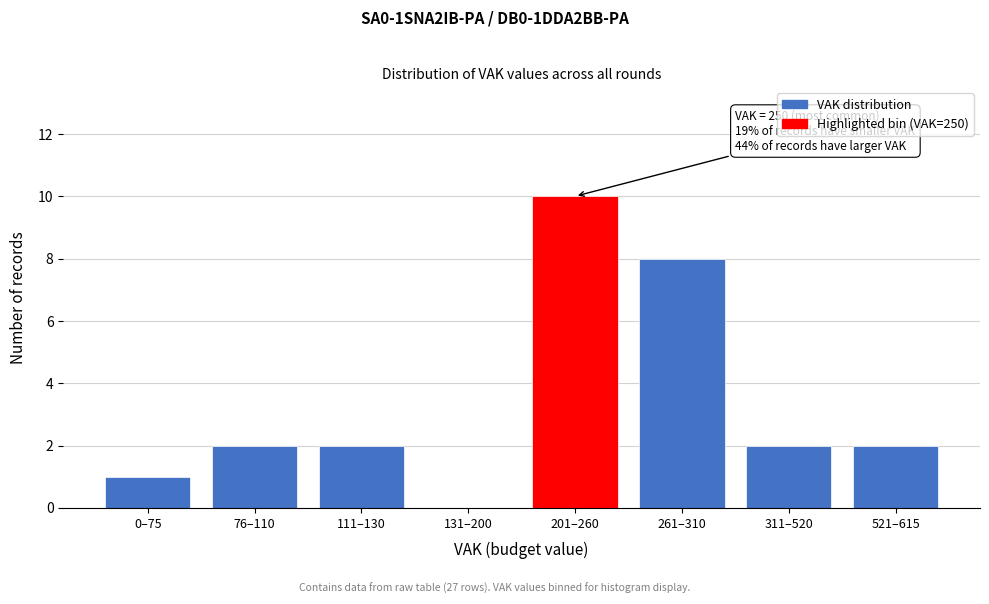

Reading left to right, extract all data points from this chart.

0–75=1	76–110=2	111–130=2	131–200=0	201–260=10	261–310=8	311–520=2	521–615=2